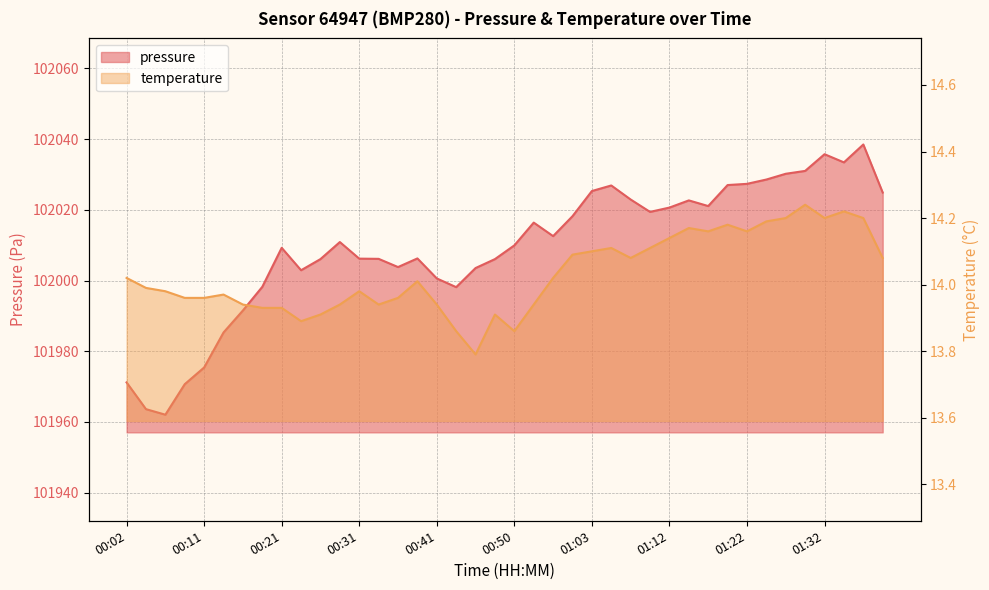

What is the difference between the pressure values at 00:53 and 00:43?

18.2